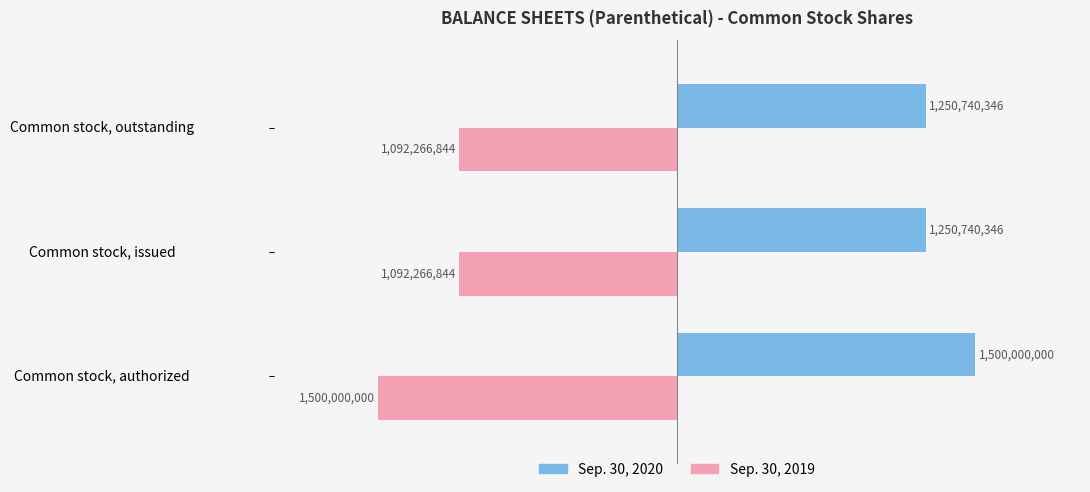

Rank the series by their maximum value, from highest to lowest.

Sep. 30, 2020, Sep. 30, 2019